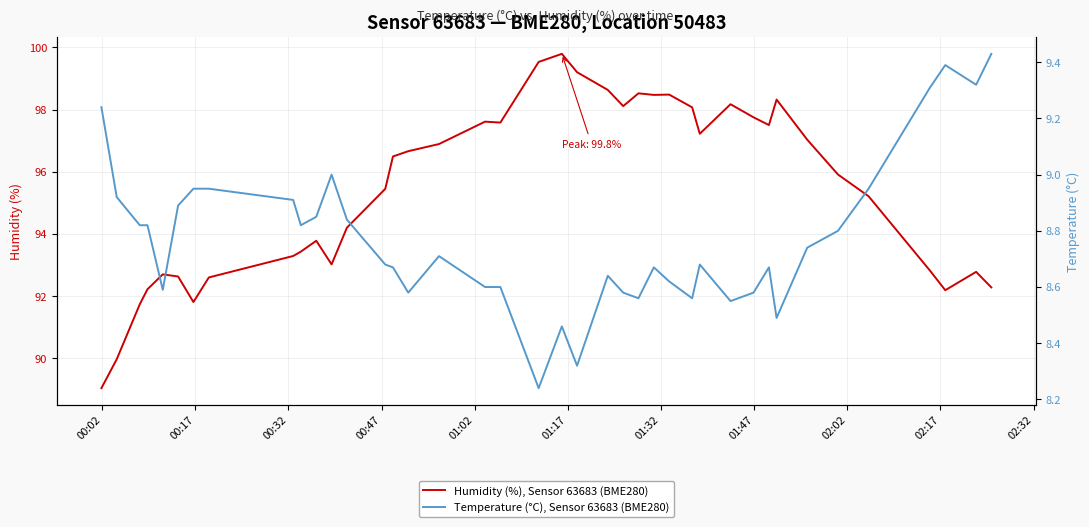

What is the lowest value of the Humidity (%), Sensor 63683 (BME280) series?

89.0